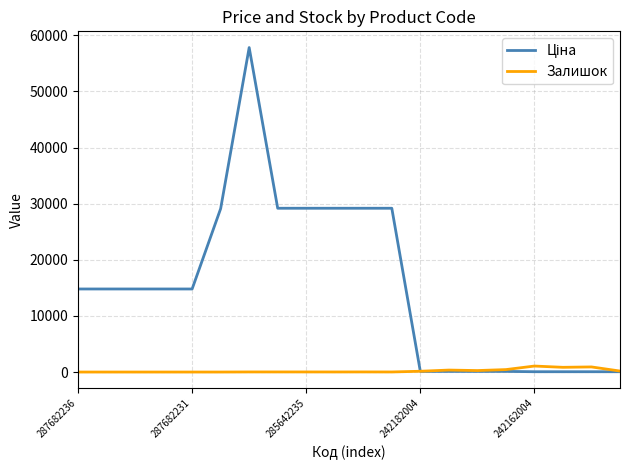

What is the greatest value displayed?

57826.2